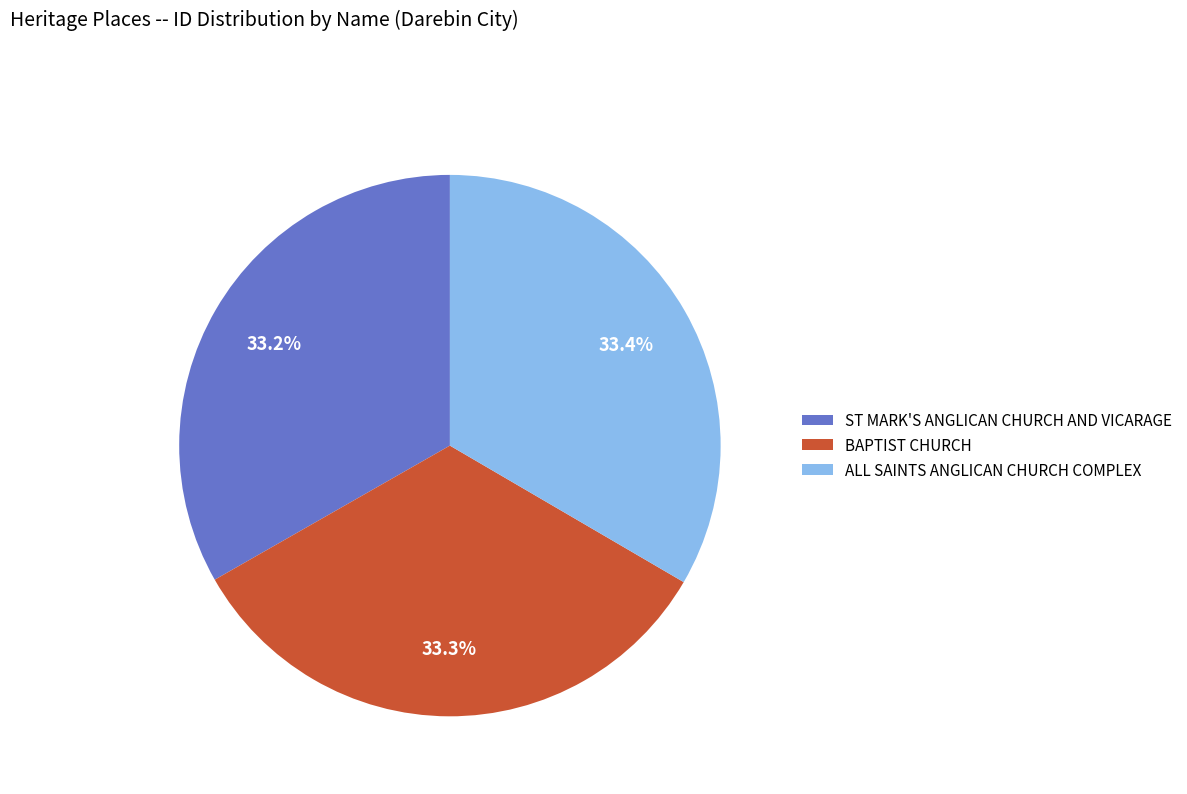

True or false: BAPTIST CHURCH accounts for 19% of the total.

False